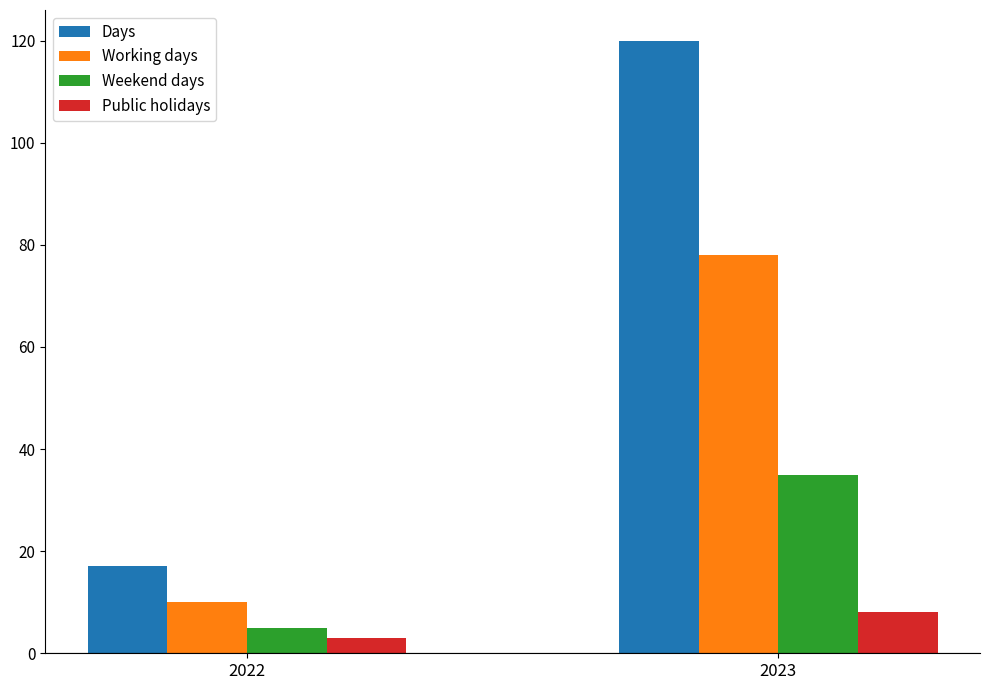

Which series has the widest spread of values?

Days